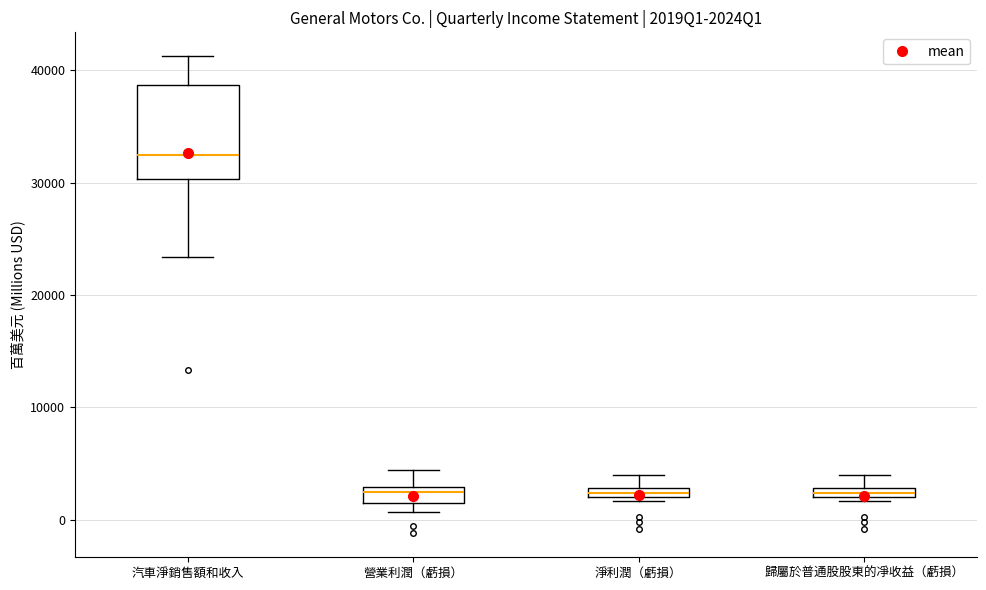

Which box is the tallest, from its lower edge to its upper edge?

汽車淨銷售額和收入